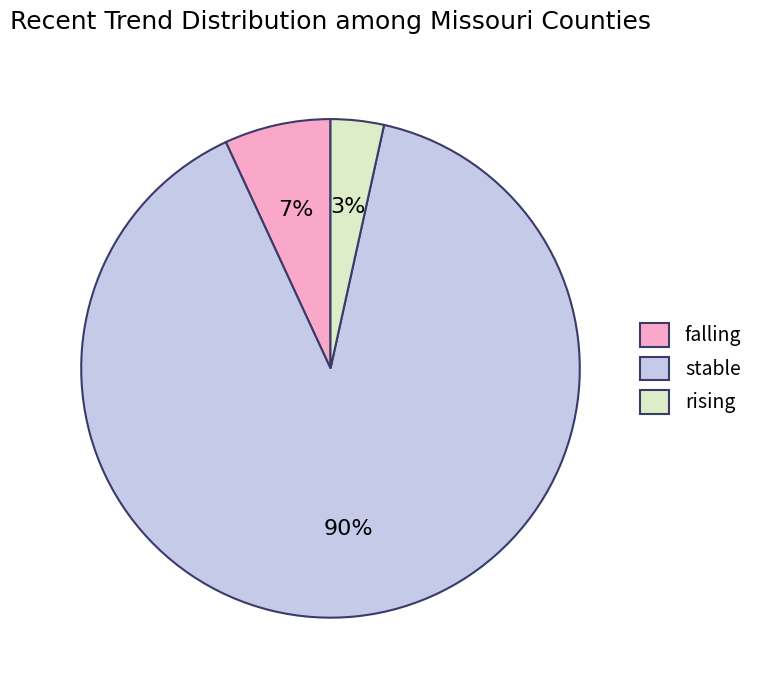

To the nearest percent, what percentage of the pie is rising?

3%